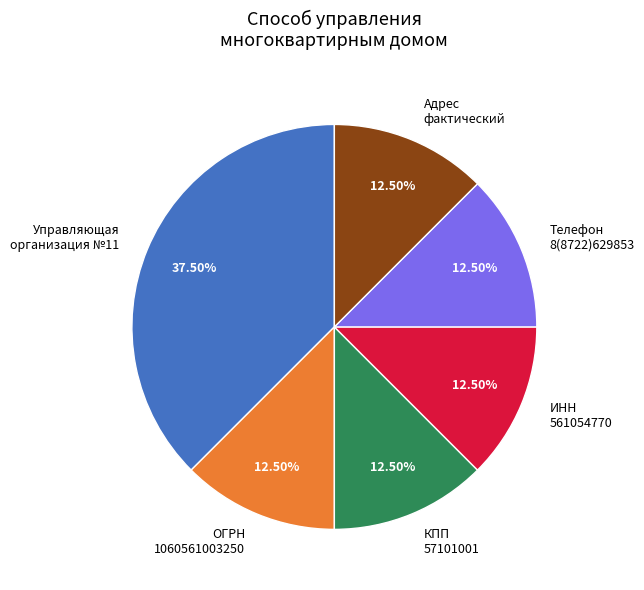

Is Управляющая организация №11 the majority of the pie?

No